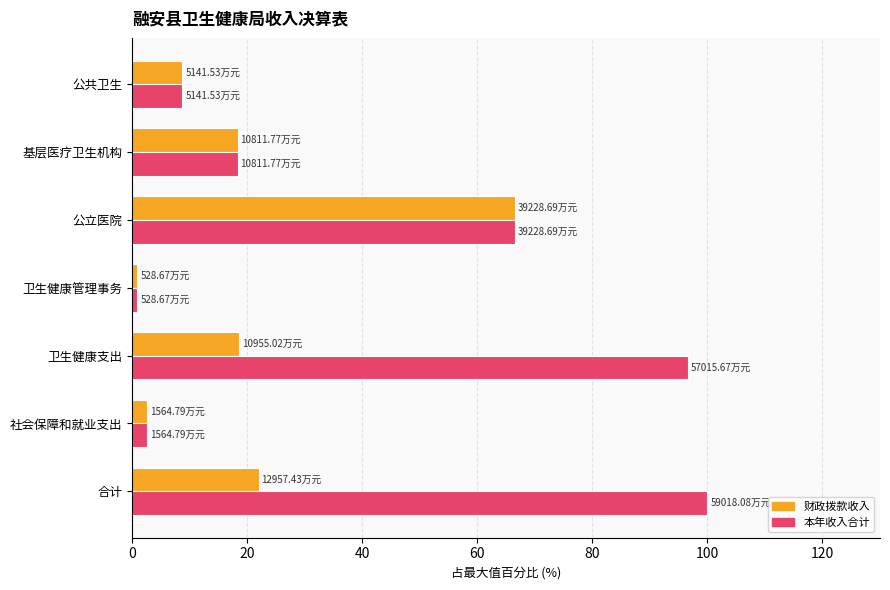

List the series in order of their overall mean, lowest first.

财政拨款收入, 本年收入合计